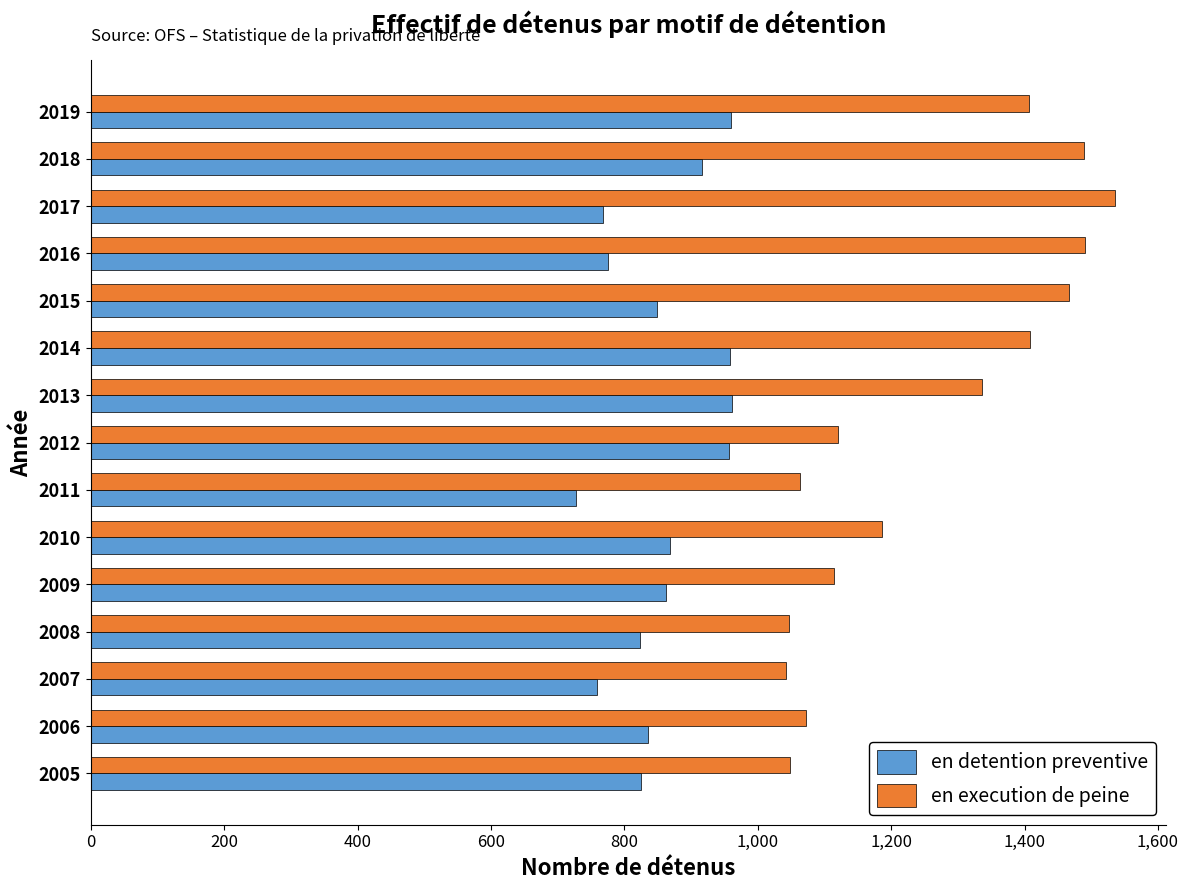

The value of en detention preventive at 2005 is 825. True or false?

True